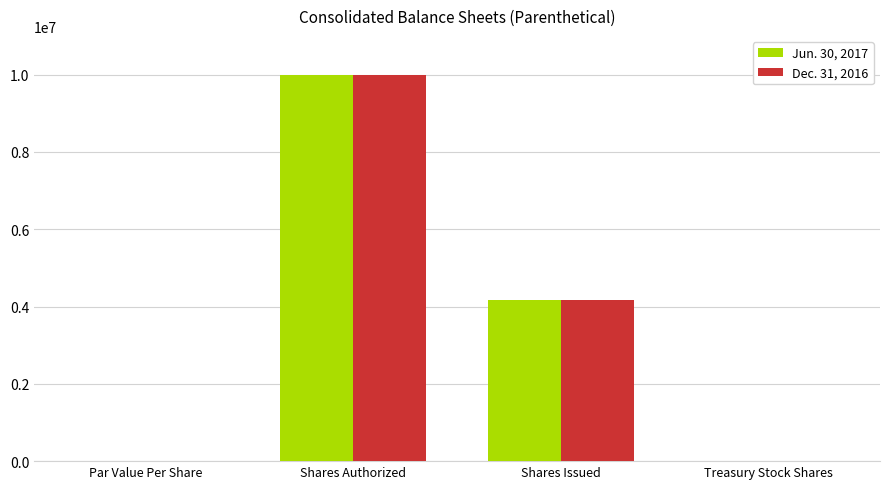

Where is Dec. 31, 2016 nearest to the value 5000000?

Shares Issued